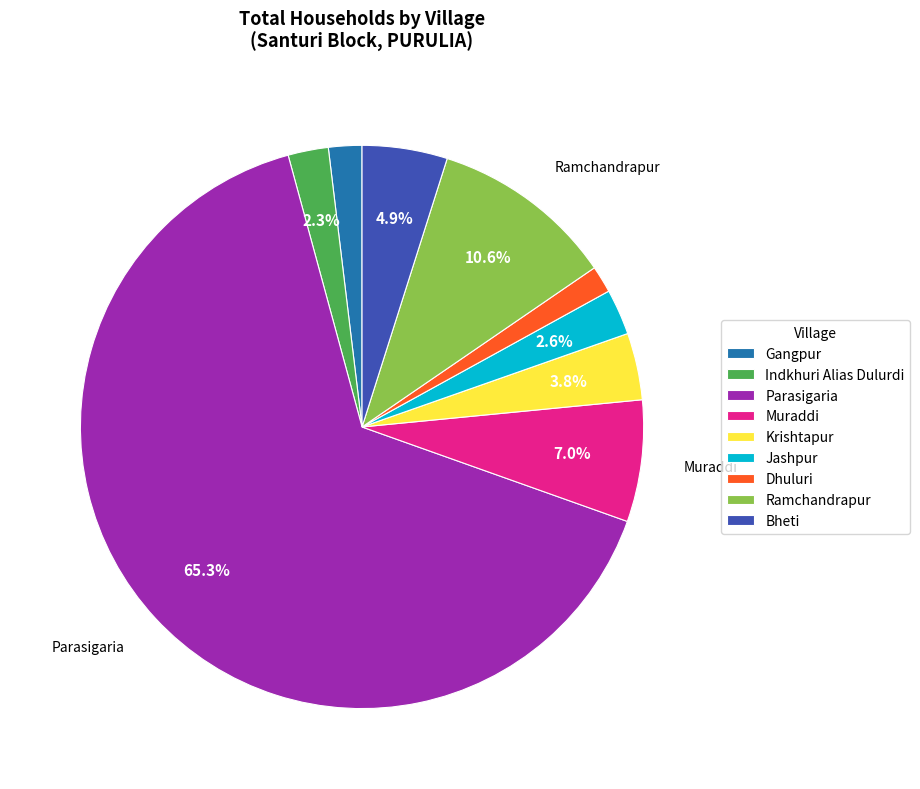

To the nearest percent, what is the combined percentage of Jashpur and Ramchandrapur?

13%